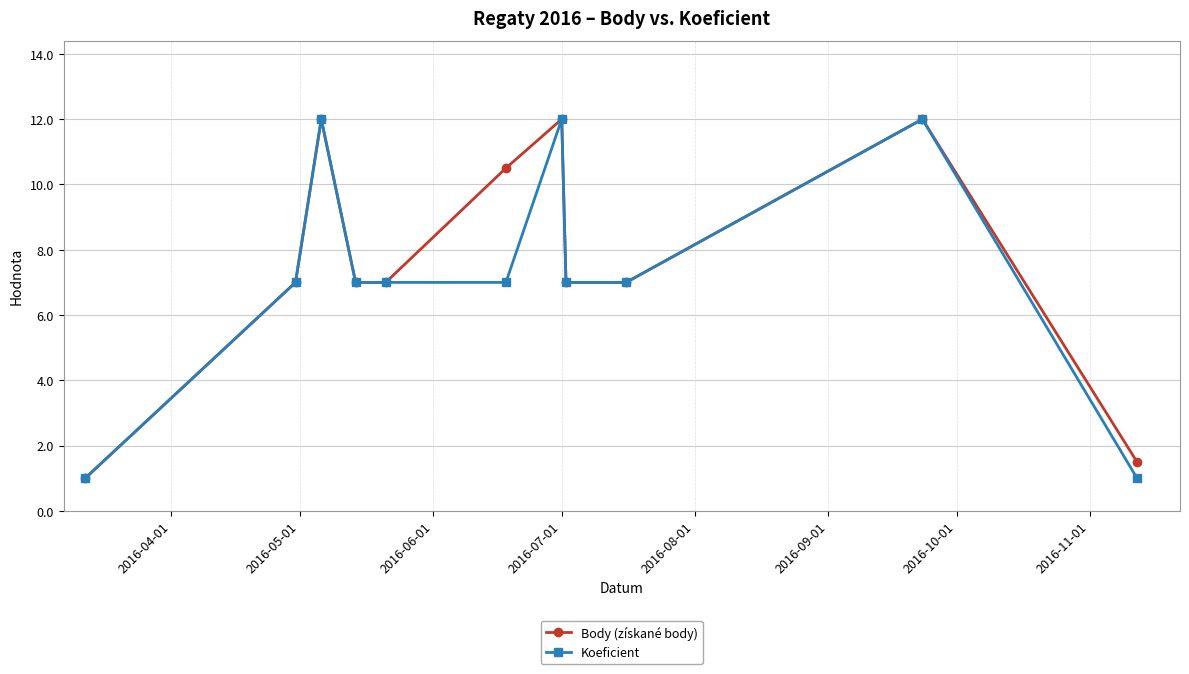

At how many categories does at least one series exceed 8?

4